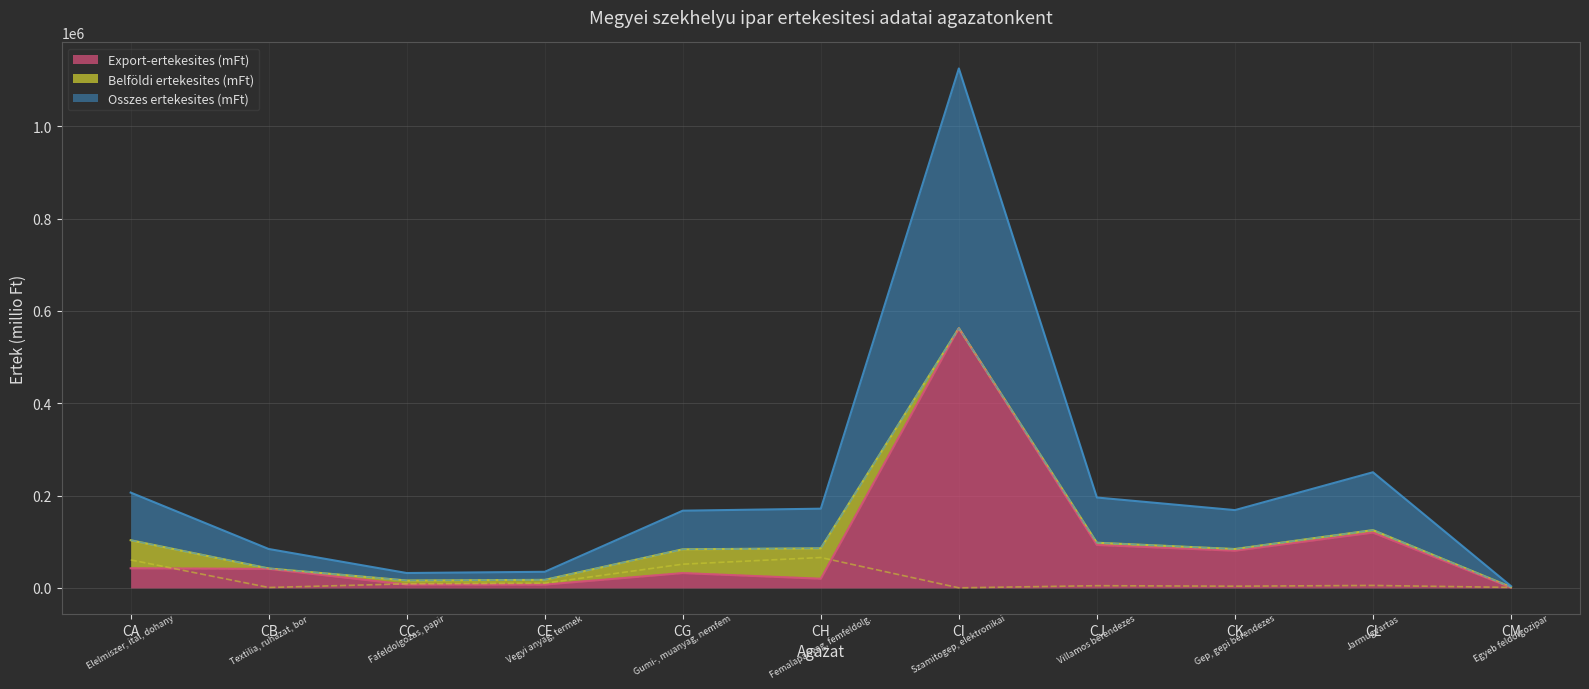

Rank the series at CE from lowest to highest value.

Export-ertekesites (mFt), Belföldi ertekesites (mFt), Osszes ertekesites (mFt)